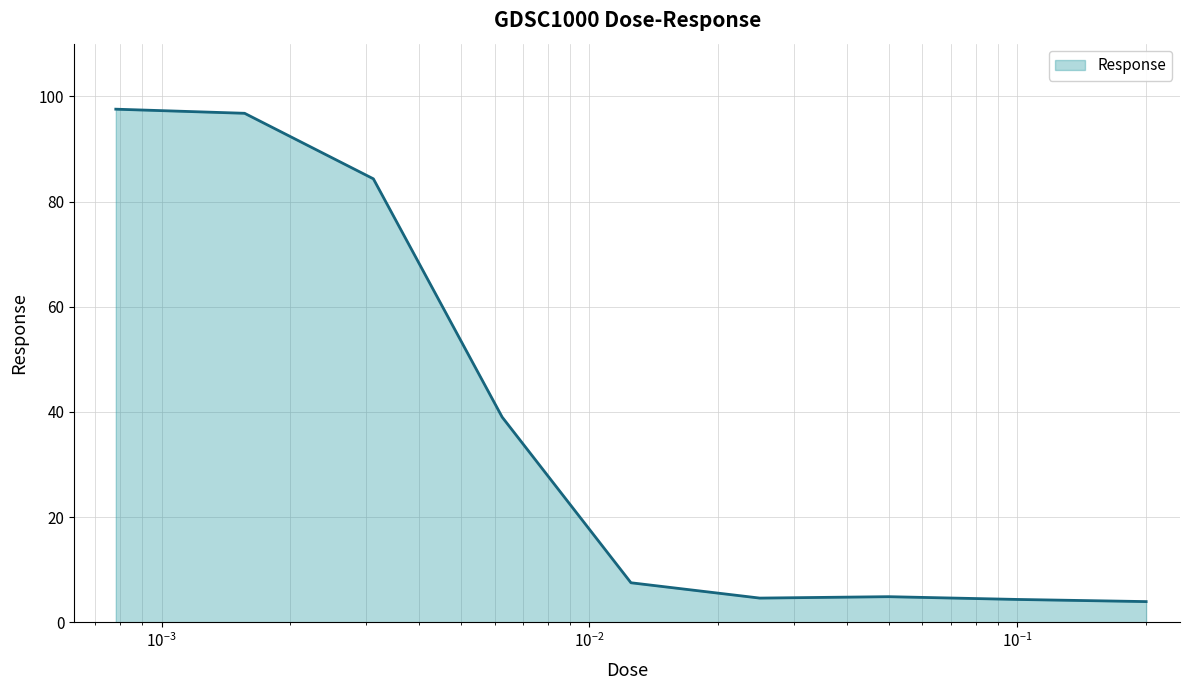

What is the greatest value displayed?

97.5